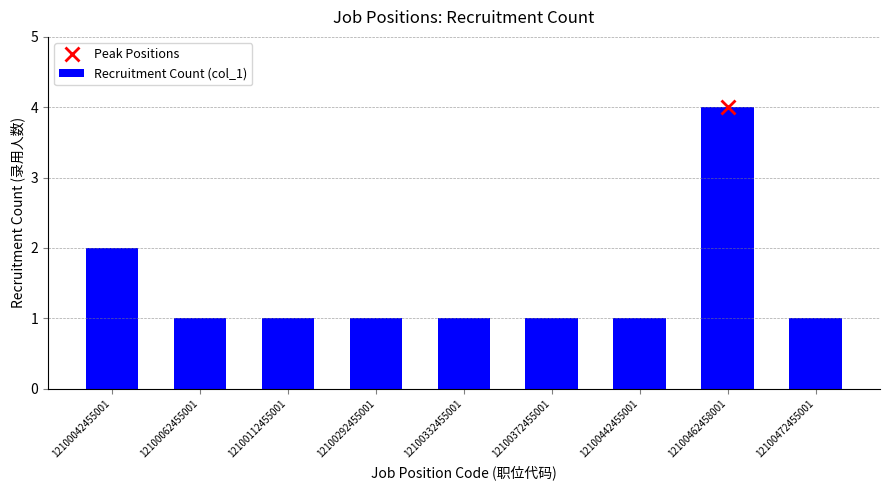

What is the change in value from 12100112455001 to 12100462458001?

+3